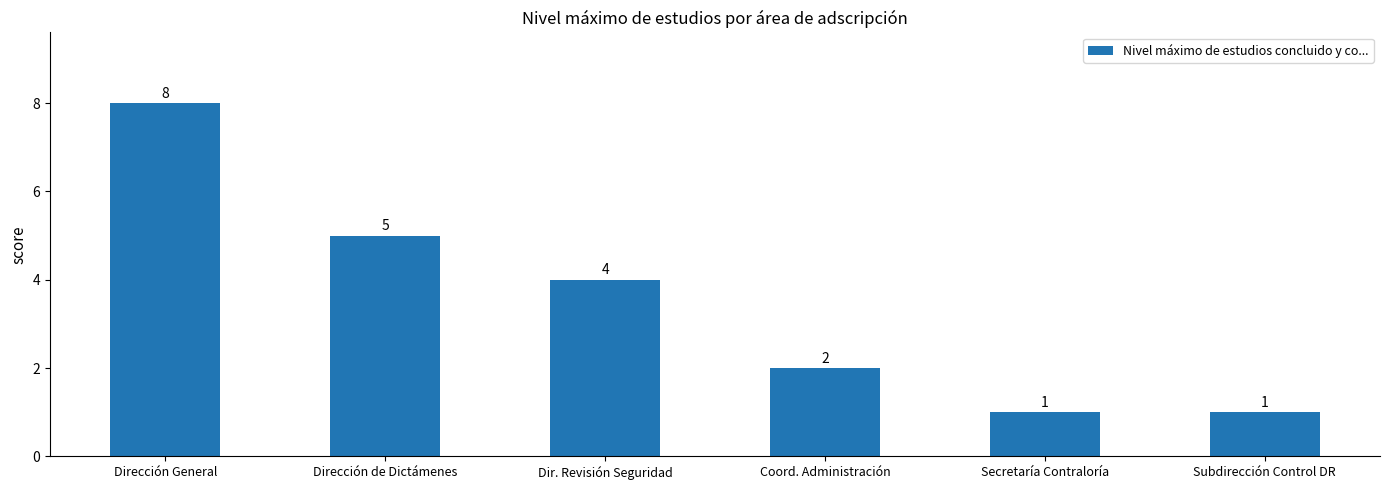

What is the smallest value displayed?

1